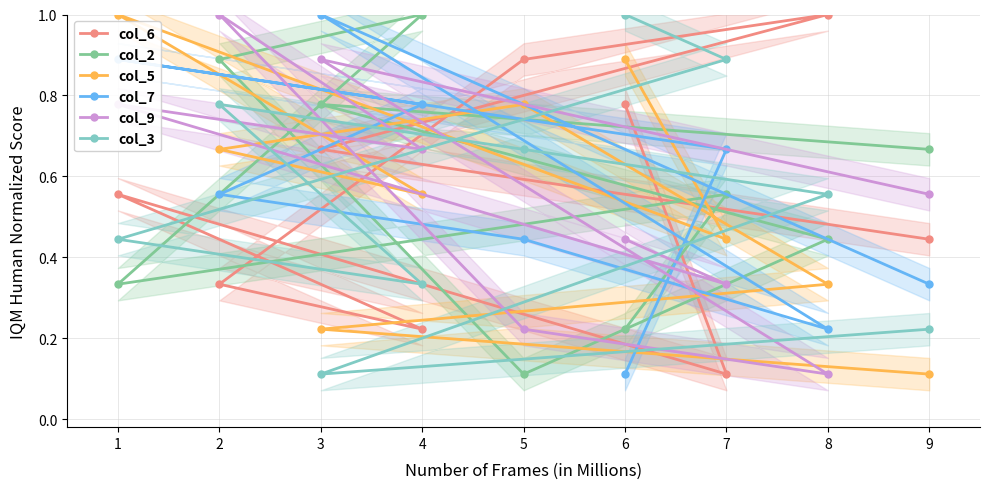

What is the average value of the col_6 series?

0.6